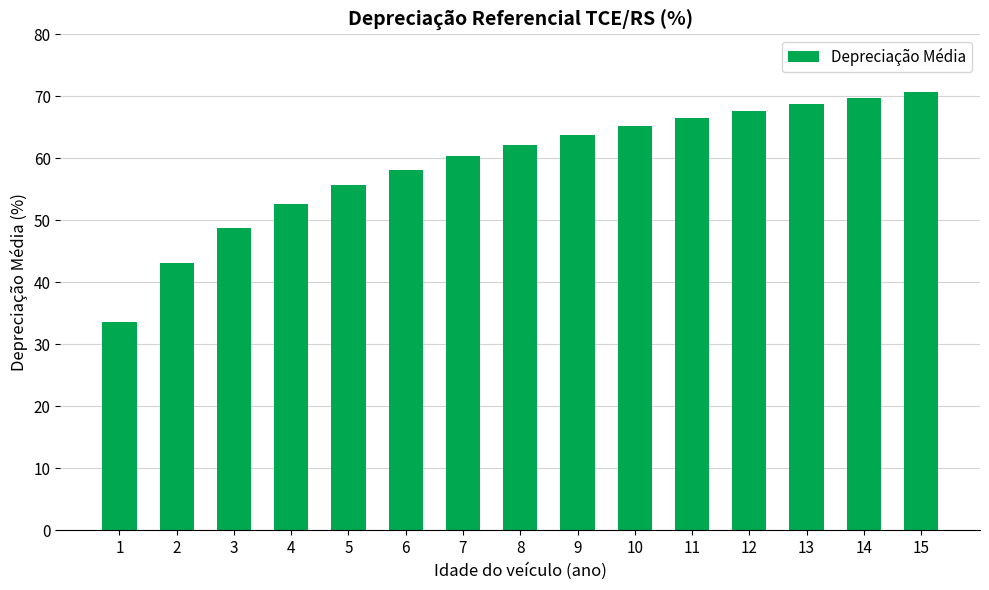

Reading left to right, transcribe all the data shown in this chart.

1=33.6	2=43.1	3=48.7	4=52.6	5=55.7	6=58.2	7=60.3	8=62.1	9=63.7	10=65.2	11=66.5	12=67.7	13=68.8	14=69.8	15=70.7